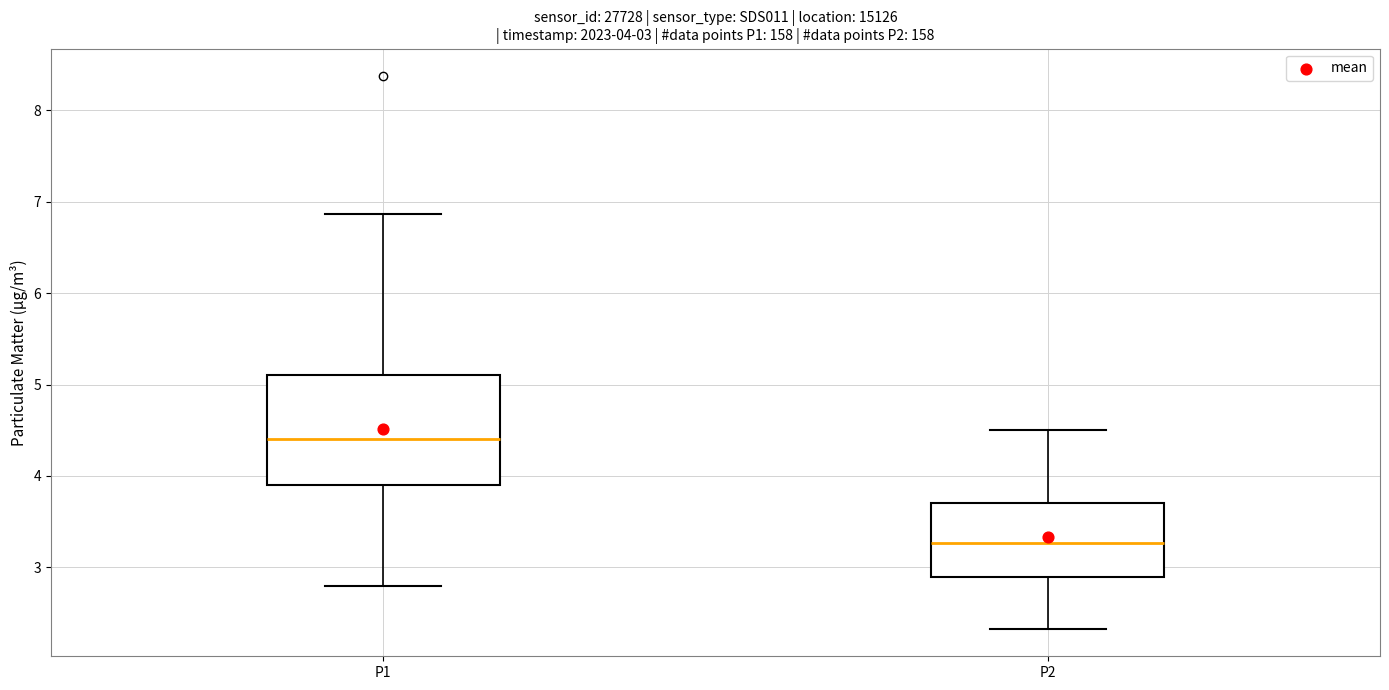

Which box is the tallest, from its lower edge to its upper edge?

P1